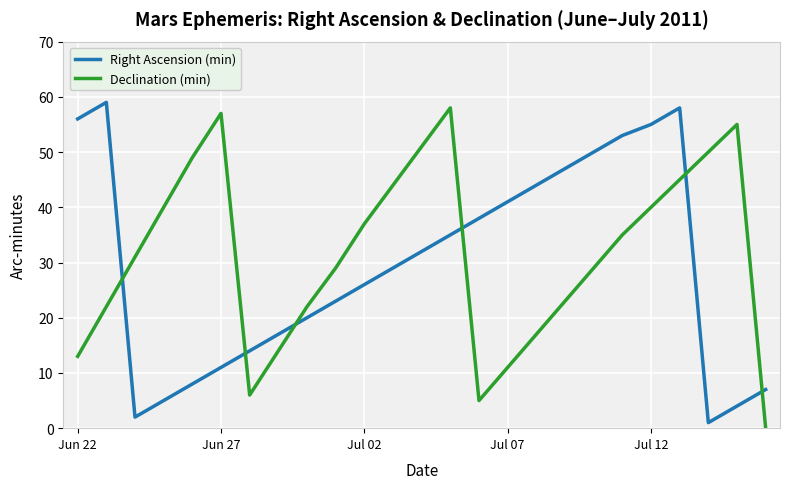

Which series has the largest total across all categories?

Declination (min)